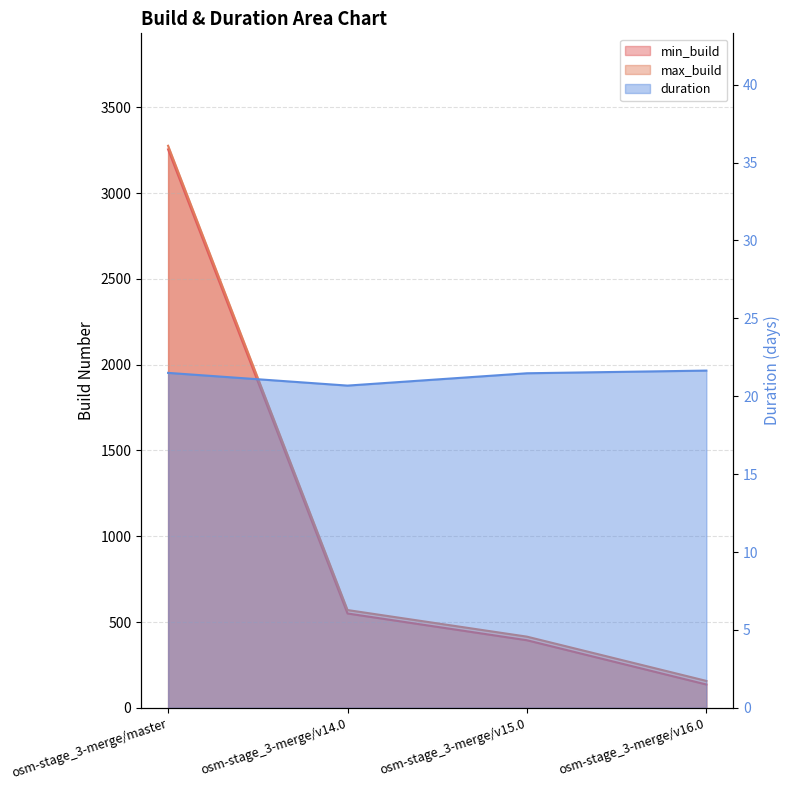

How many values in the max_build series exceed 570?

1